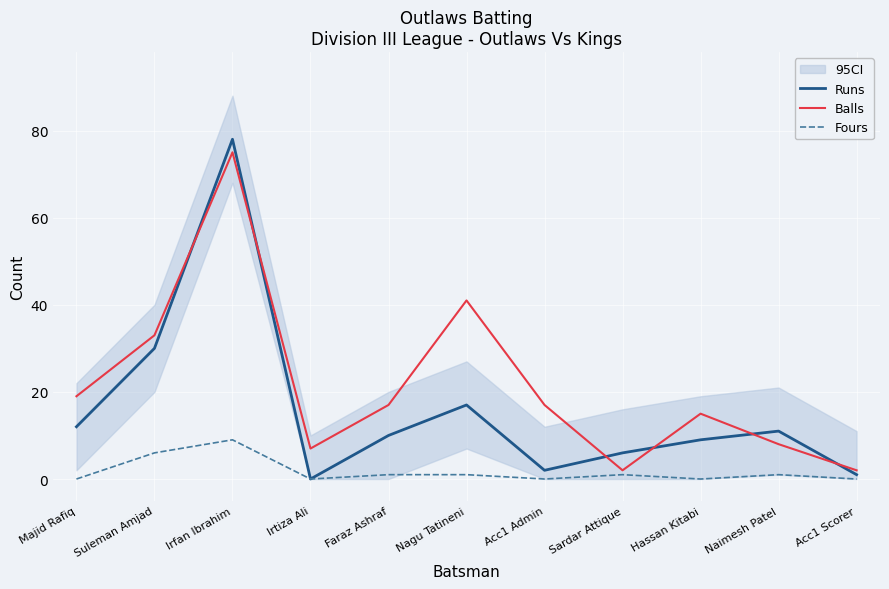

Between Irfan Ibrahim and Faraz Ashraf, which series saw the biggest shift?

Runs